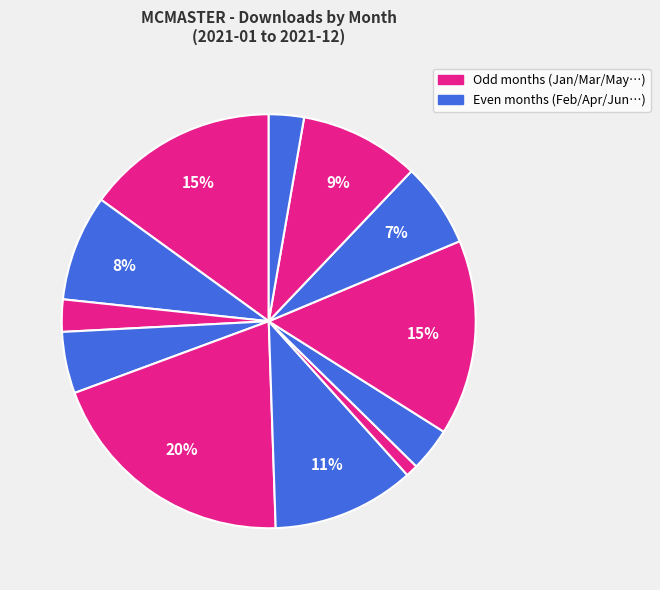

How many segments does this pie chart have?

12